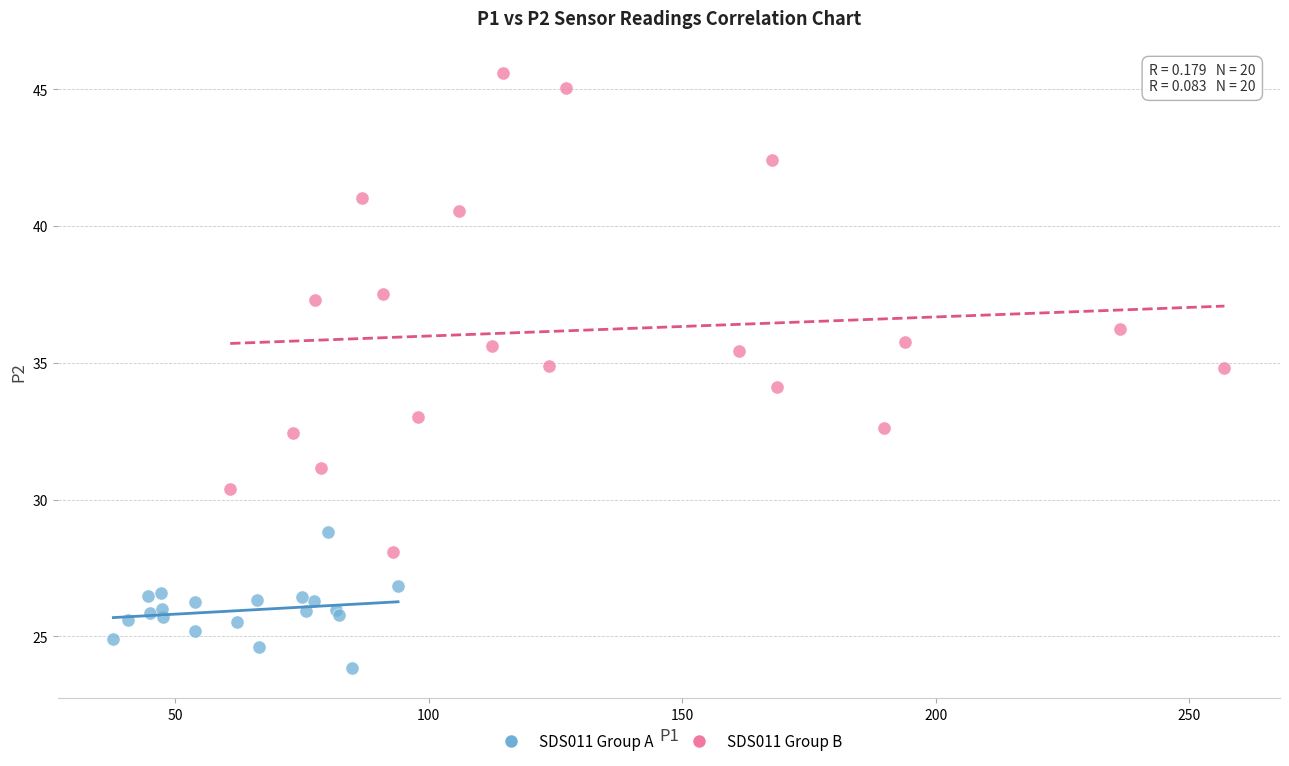

Which series contains the highest Y value?

SDS011 Group B